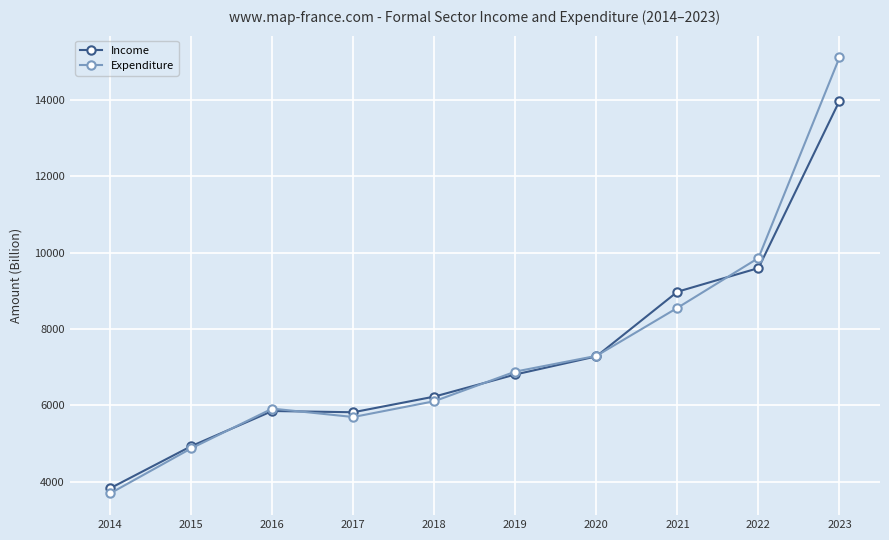

Is this an area chart (filled region under the line)?

No